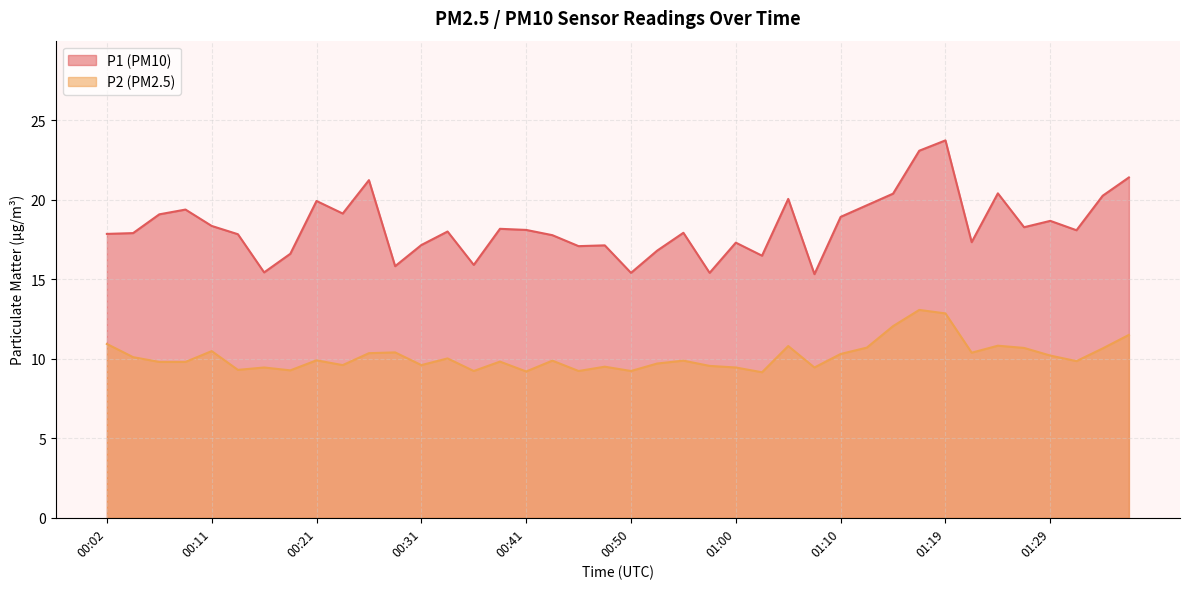

True or false: P2 has more than 1 interior local peaks.

True